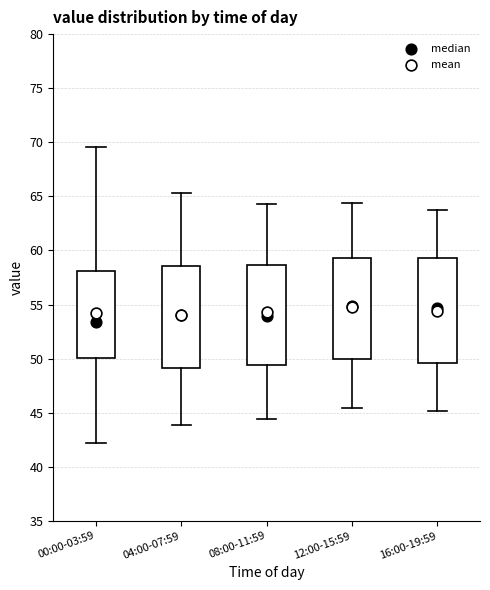

Reading left to right, transcribe this box plot: for each box, give where its median line is, the range the box spans, and where its two whiskers end, as read against the y-axis. The values are not printed on the chart, so give them approximately, as read against the axis.

00:00-03:59: median 53.5, box 50.0 to 58.0, whiskers 42.0 to 69.5
04:00-07:59: median 54.0, box 49.0 to 58.5, whiskers 44.0 to 65.5
08:00-11:59: median 54.0, box 49.5 to 58.5, whiskers 44.5 to 64.5
12:00-15:59: median 55.0, box 50.0 to 59.5, whiskers 45.5 to 64.5
16:00-19:59: median 54.5, box 49.5 to 59.5, whiskers 45.0 to 63.5